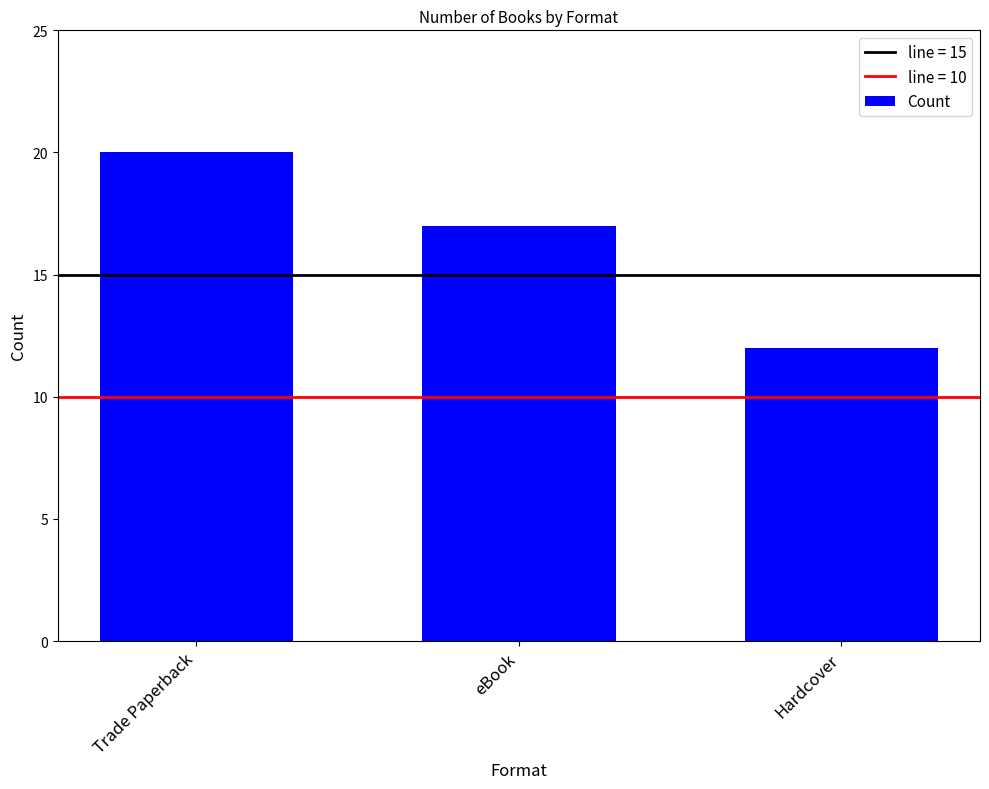

What is the change in value from eBook to Hardcover?

-5